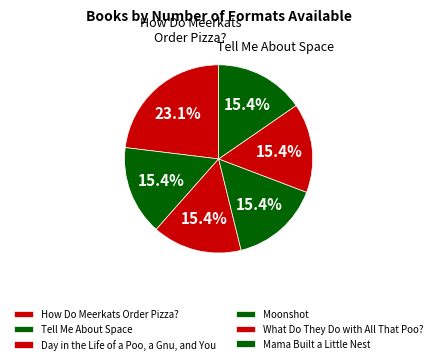

Count the number of slices in the pie.

6